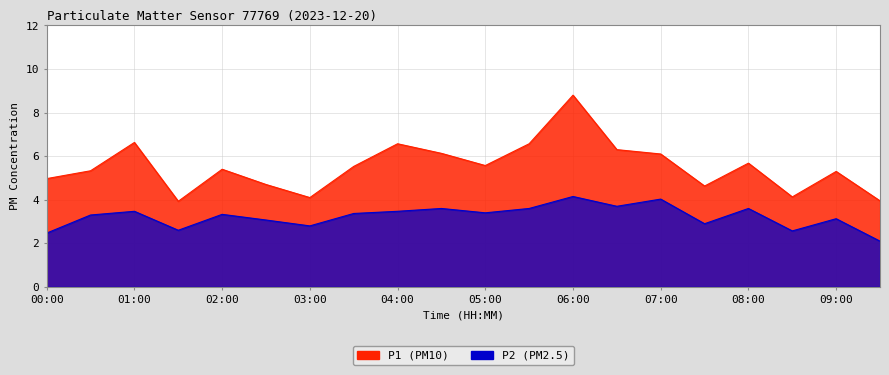

Which has a higher value, 00:00 or 04:30?

04:30